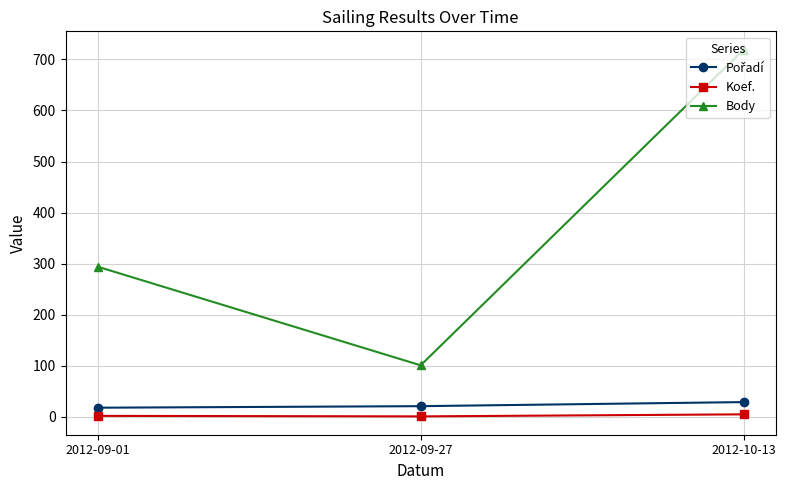

Which series has the largest total across all categories?

Body